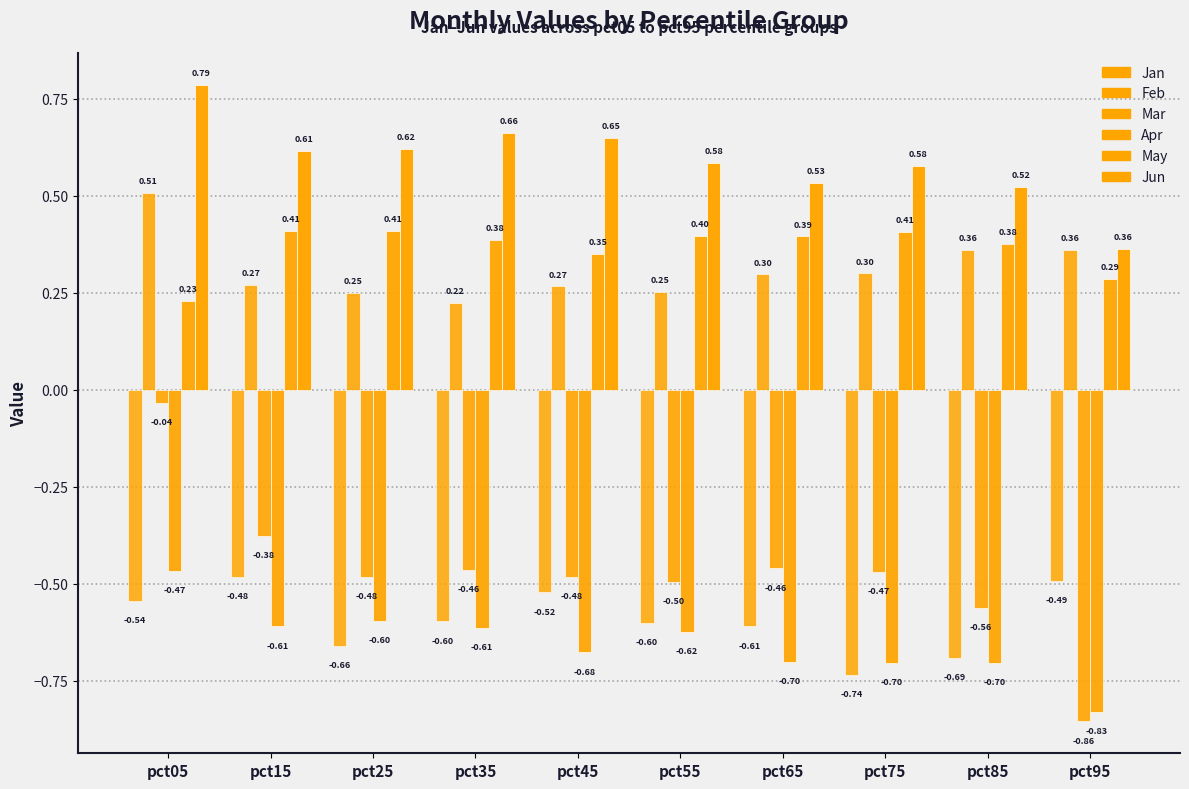

Is it true that May equals 0.4 at pct25?

True